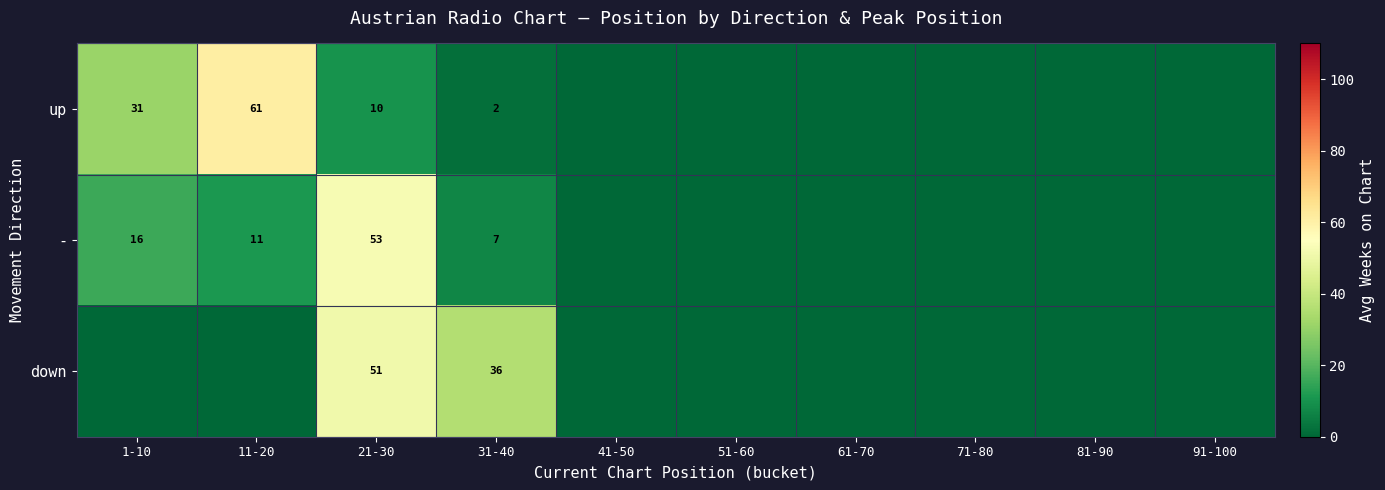

At which category is the sum across all series the highest?

21-30